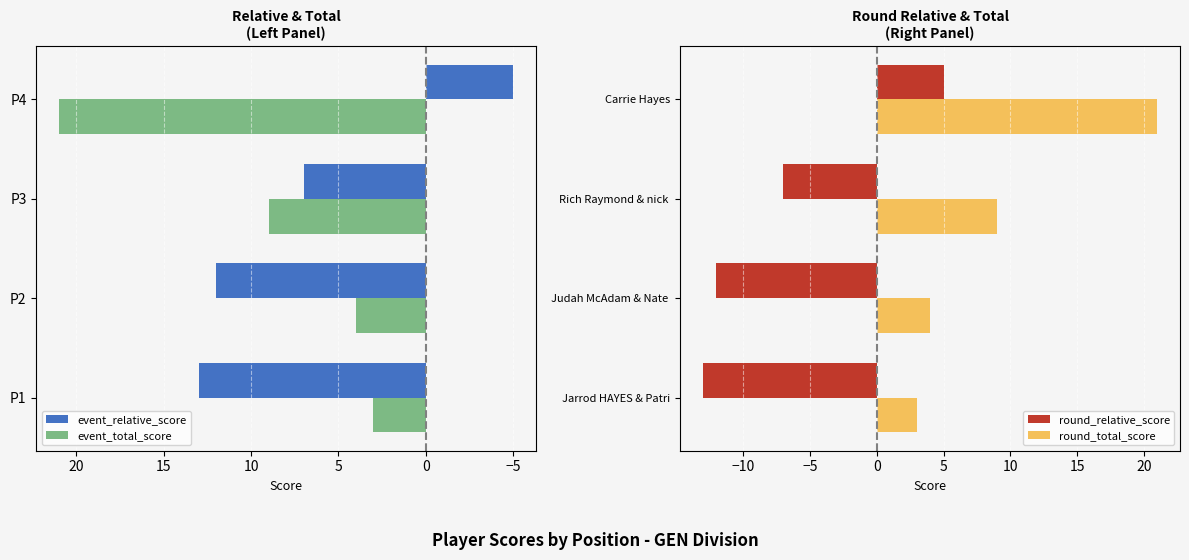

True or false: event_relative_score has a value of 10 at P3.

False